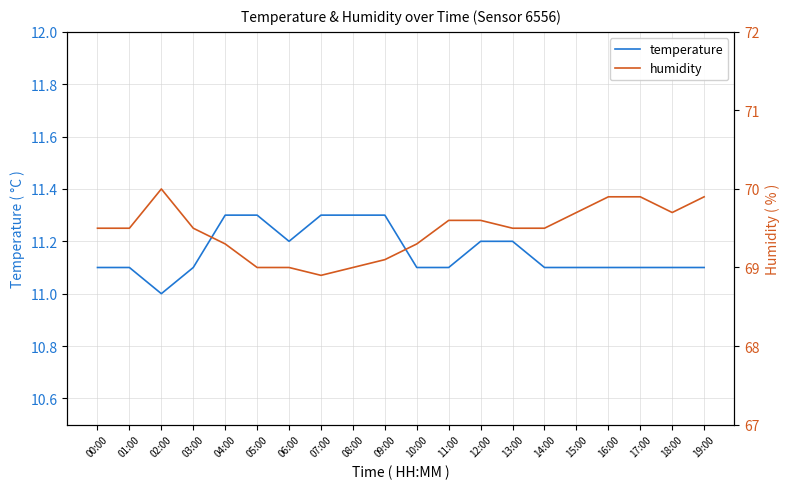

What is the value of the temperature point at the 12th from the left?

11.1